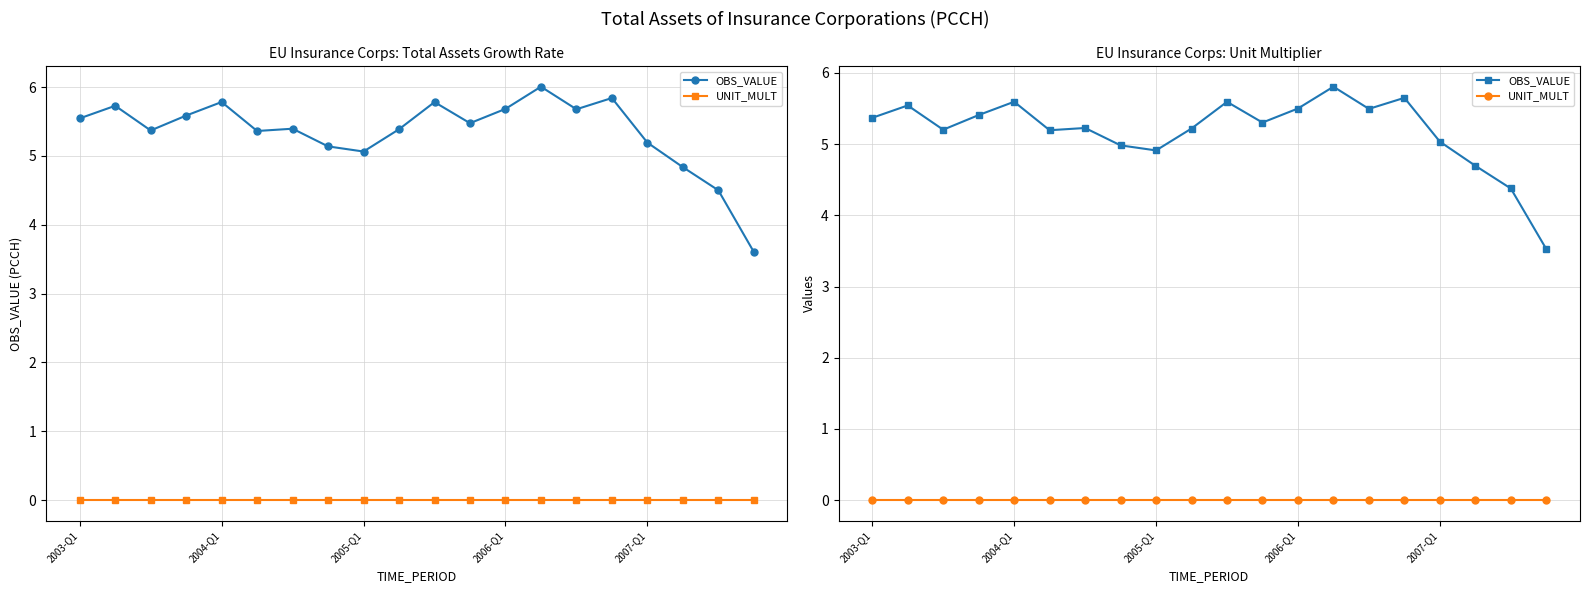

What position from the left is 19?

20